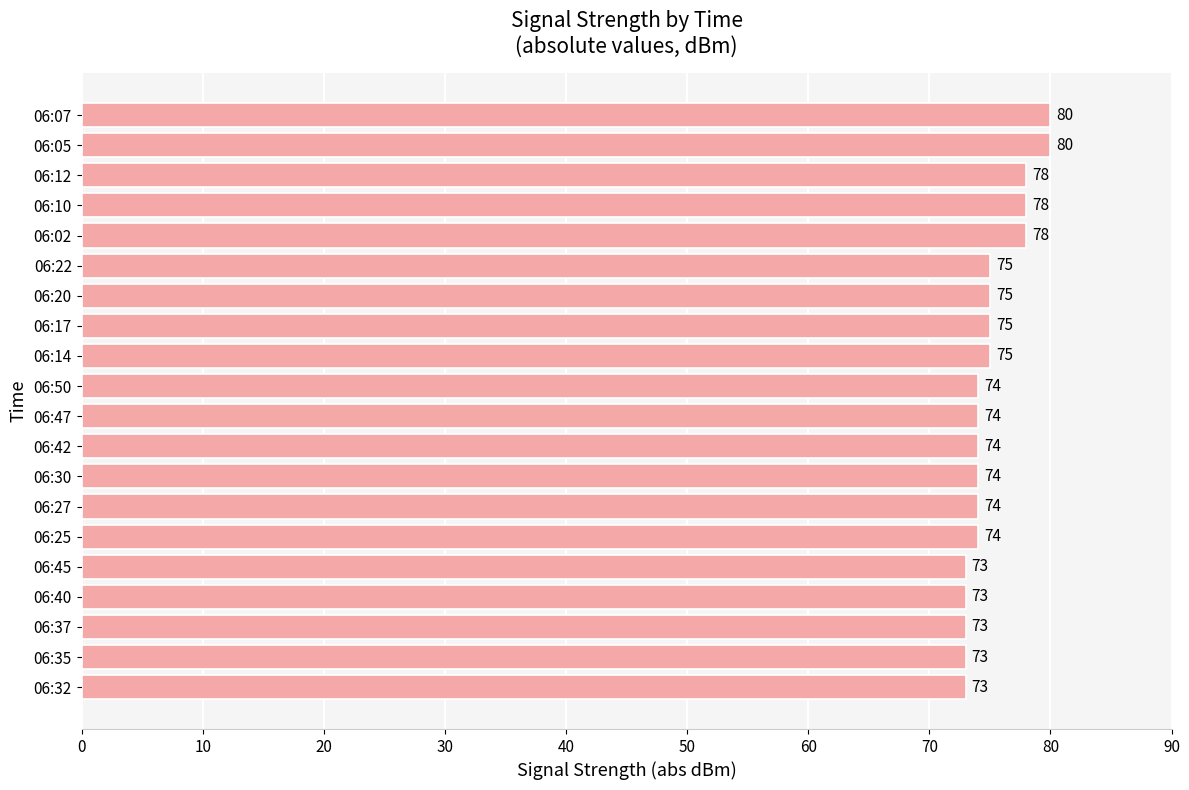

Are the bars horizontal?

Yes